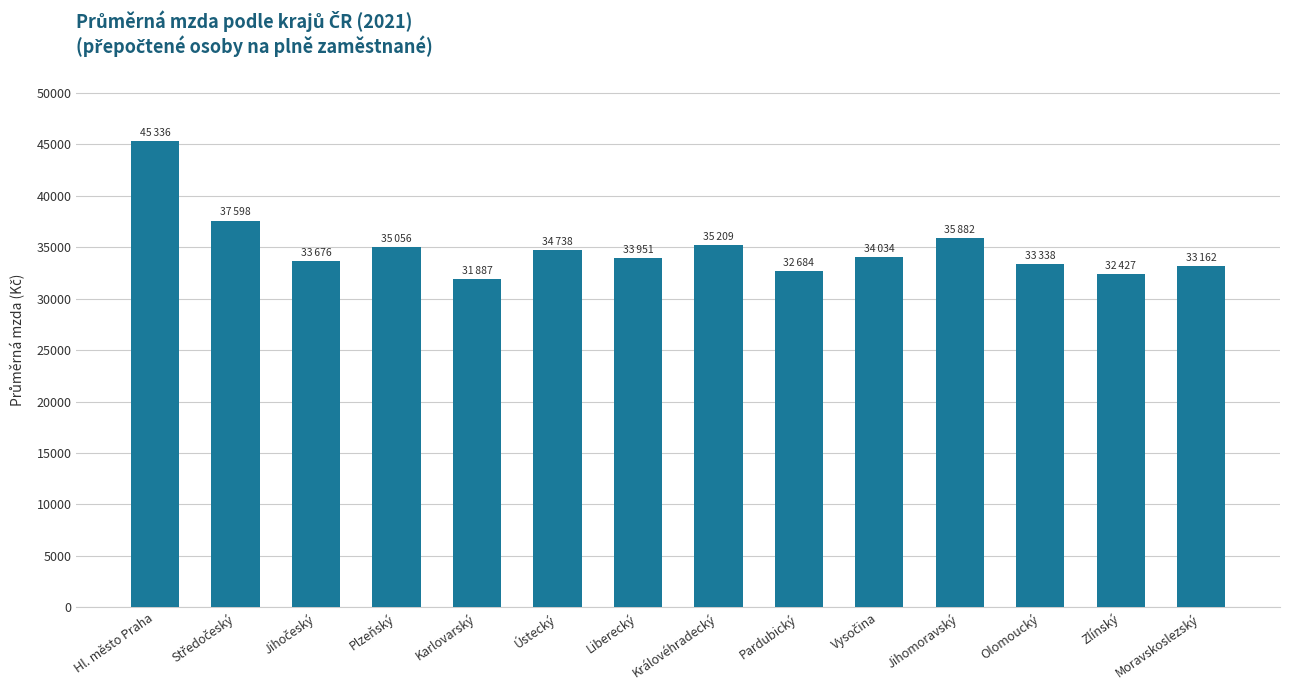

Read the value at Královéhradecký.

35208.7